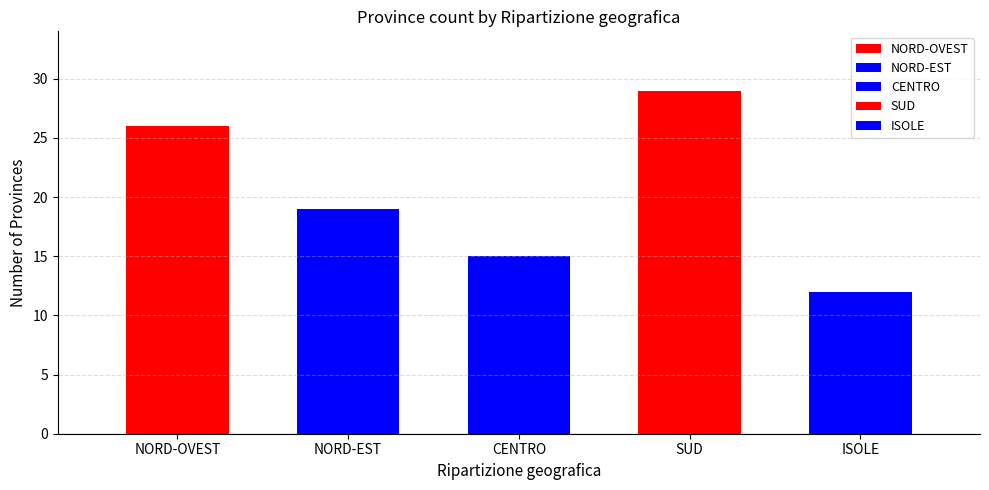

List the labels in order of value, largest first.

SUD, NORD-OVEST, NORD-EST, CENTRO, ISOLE